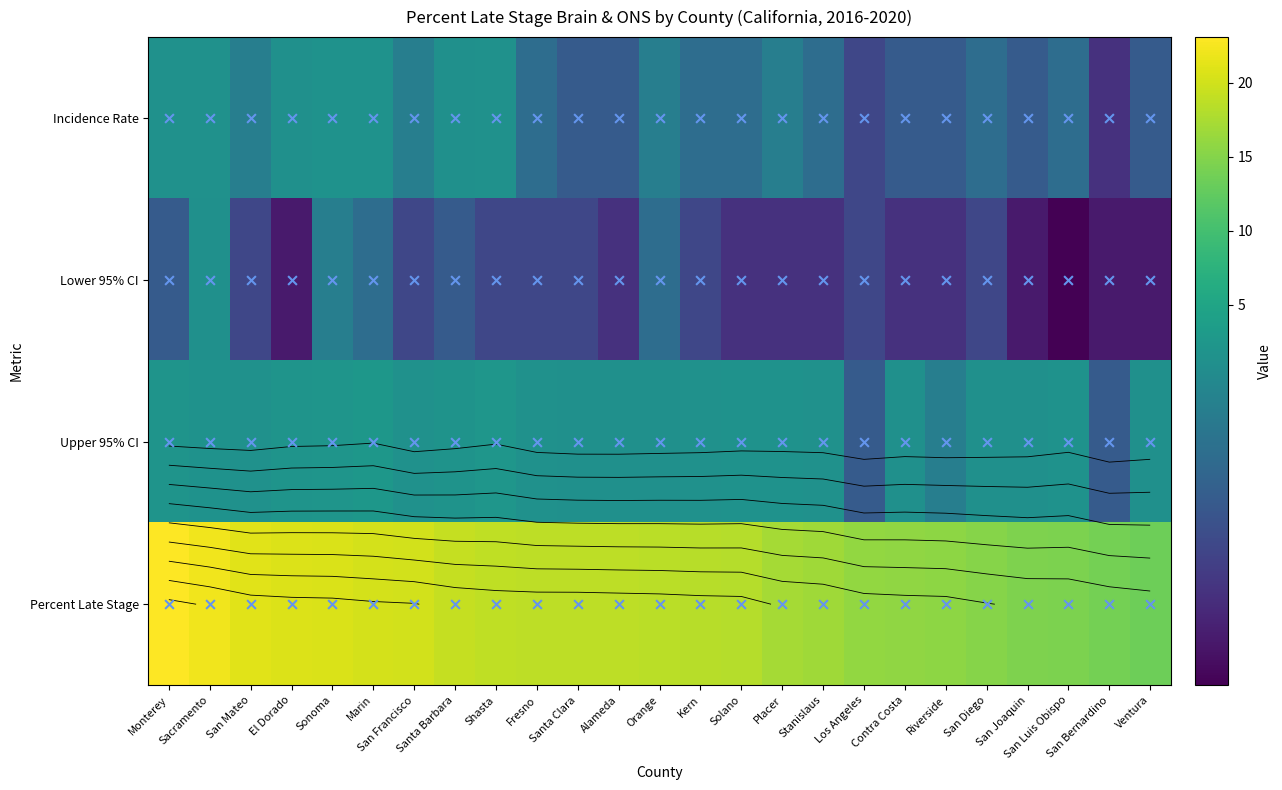

What is the minimum value shown in the chart?

0.5